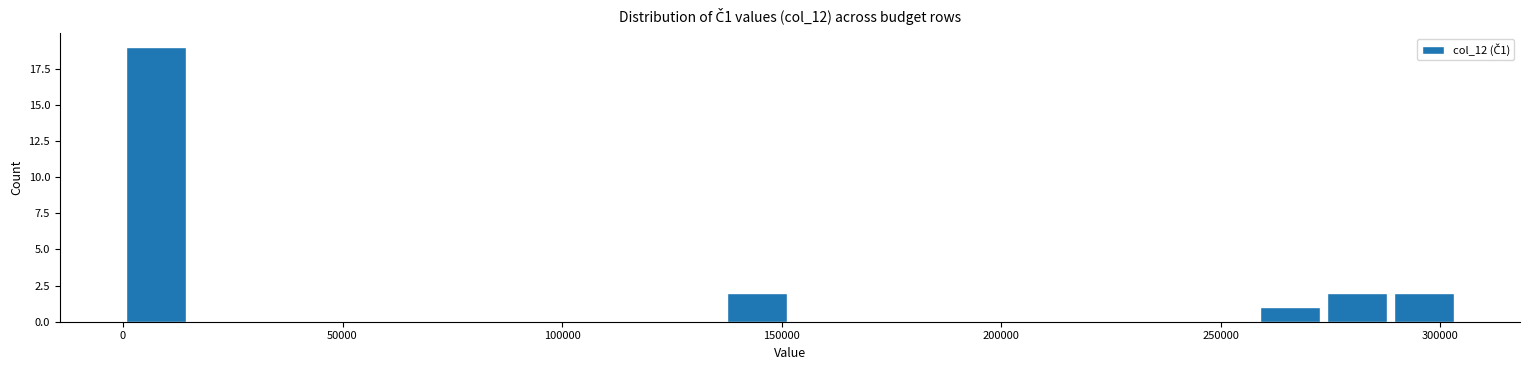

Read against the x-axis, roughly where is the centre of the tallest bar?

10000